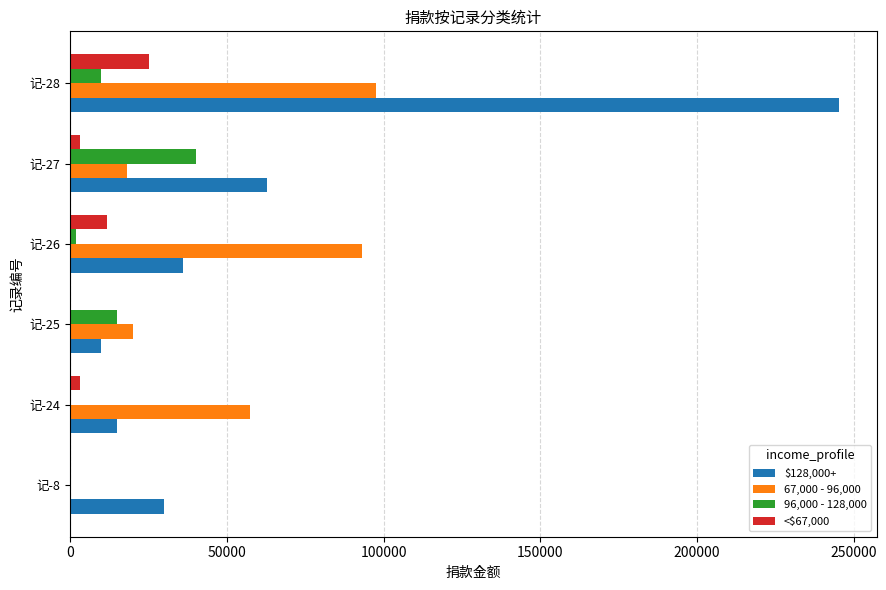

At which label does $128,000+ reach its peak?

记-28